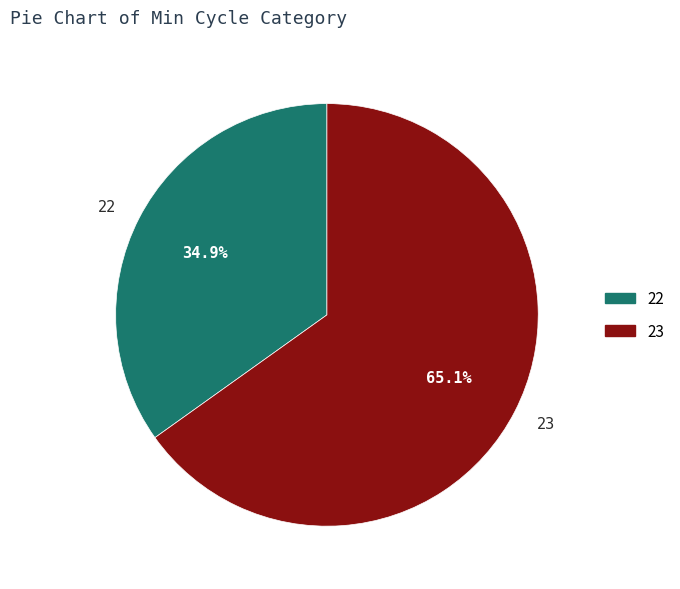

How many slices are in this pie chart?

2